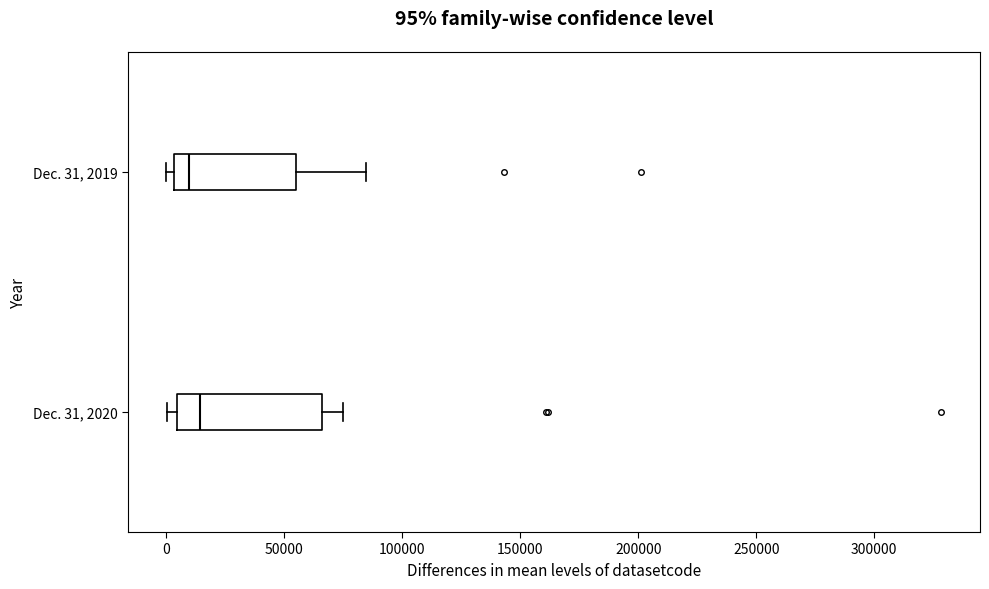

Which box is the widest, from its left edge to its right edge?

Dec. 31, 2020